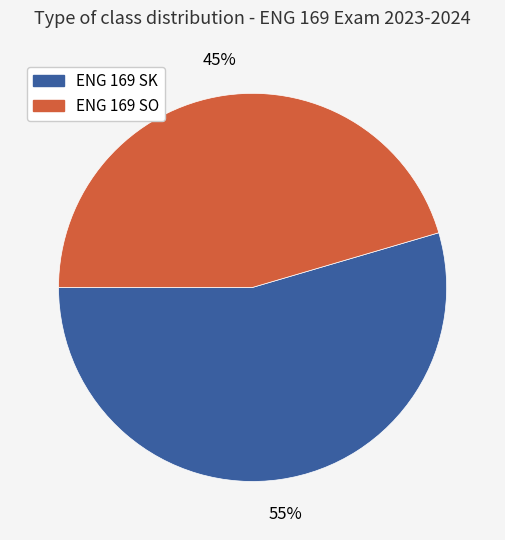

Is it true that ENG 169 SO is 35% of the pie?

False